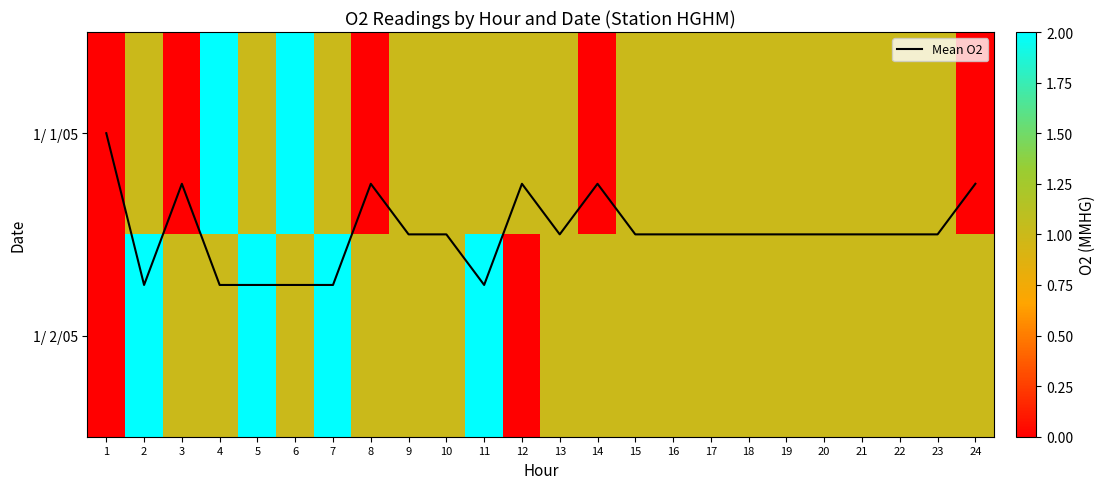

Between 4 and 5, which series saw the biggest shift?

1/ 1/05